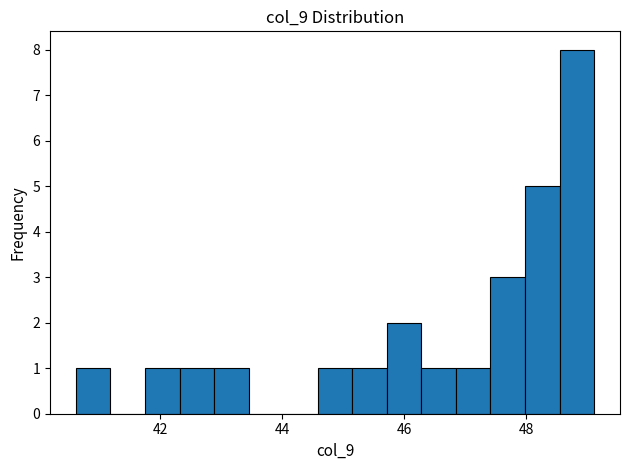

Read against the x-axis, roughly where is the centre of the tallest bar?

48.8